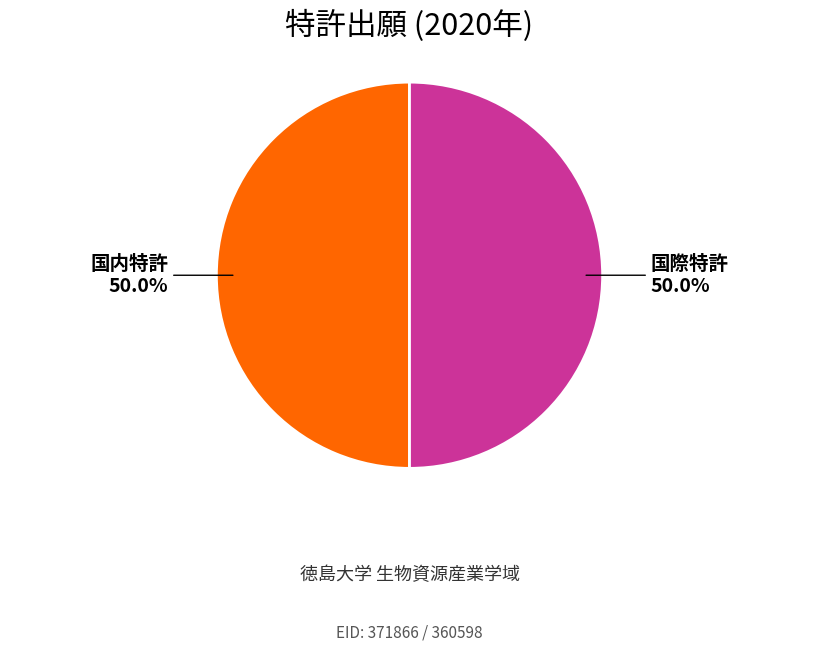

Approximately how many times larger is the value at 国内特許 compared to 国際特許?

1.0